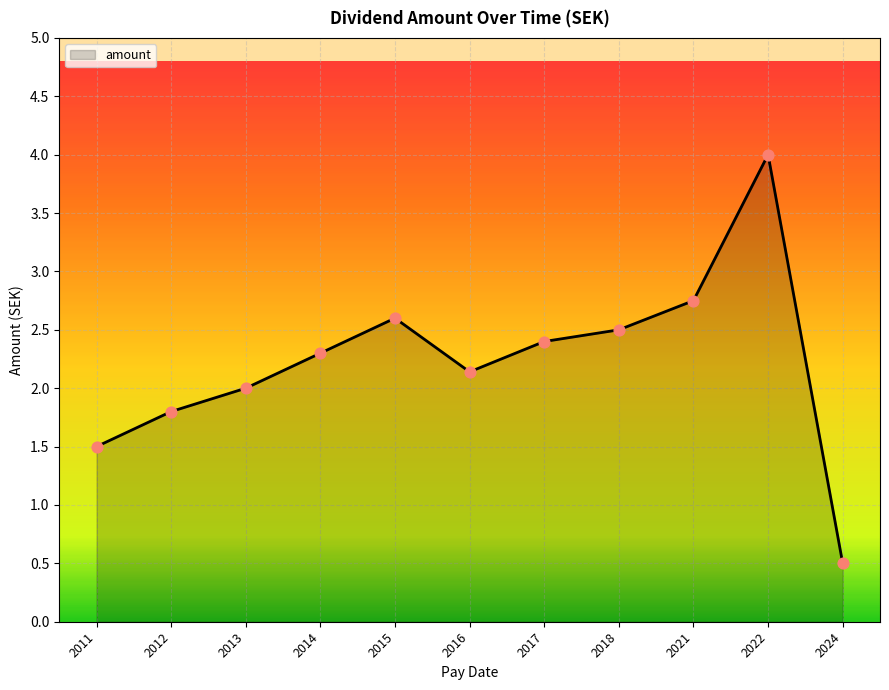

What is the change in value from 2014 to 2024?

-1.8